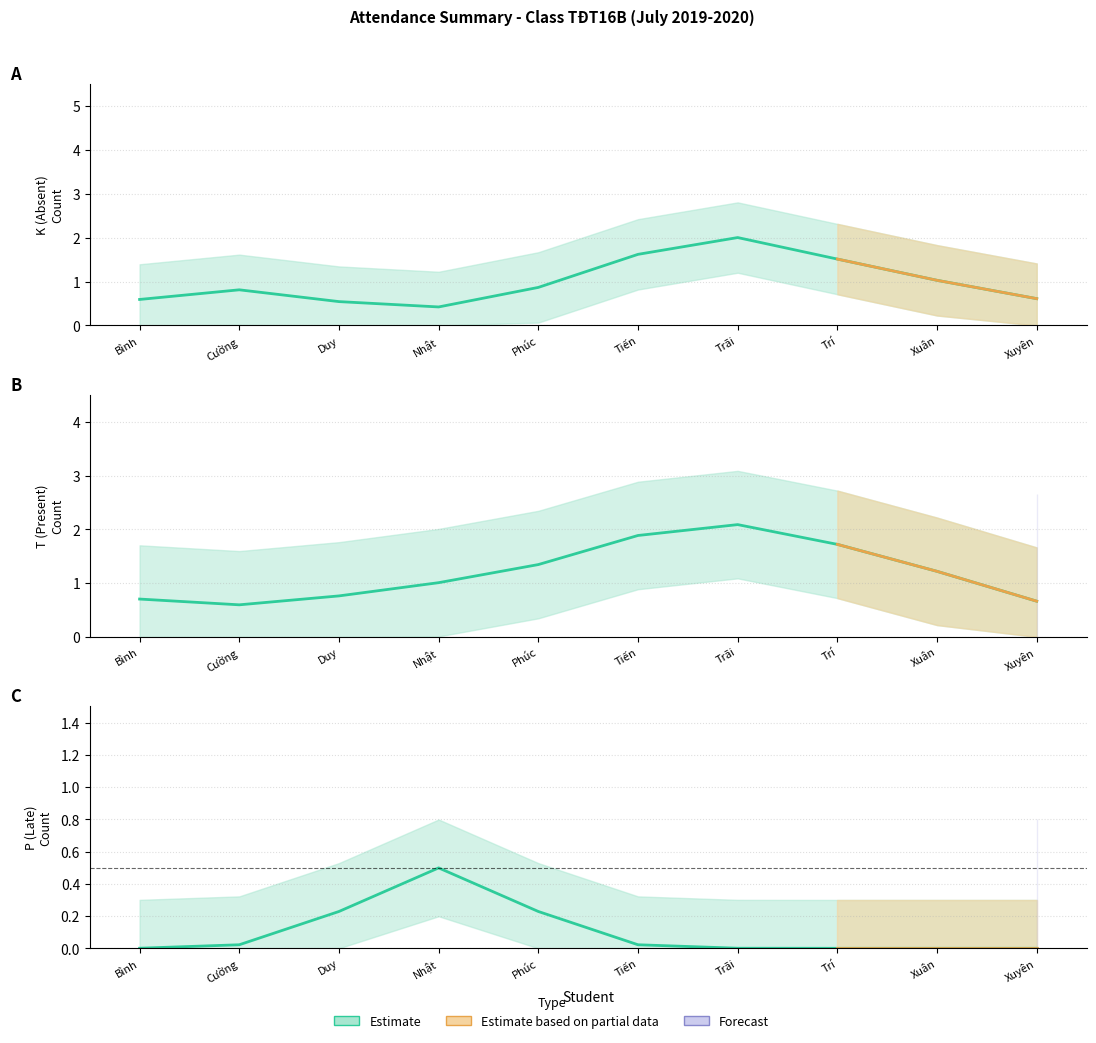

How many K (Absent) values are between 0 and 2?

9